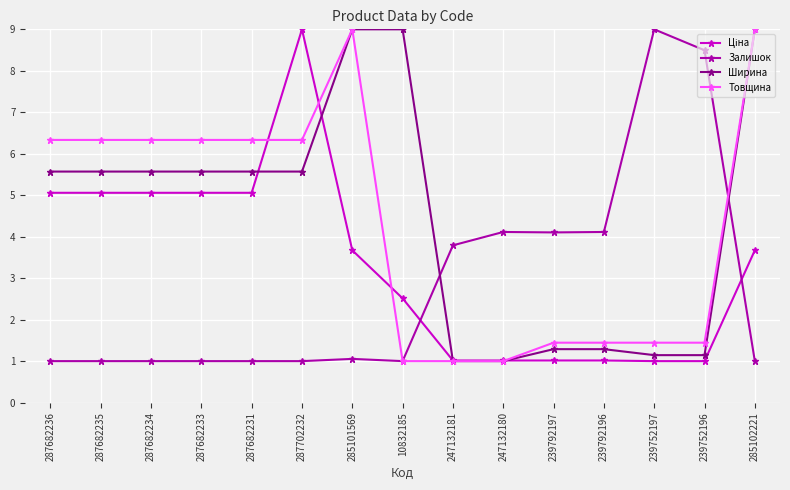

What is the spread (max minus min) of values at 247132181?

2.8